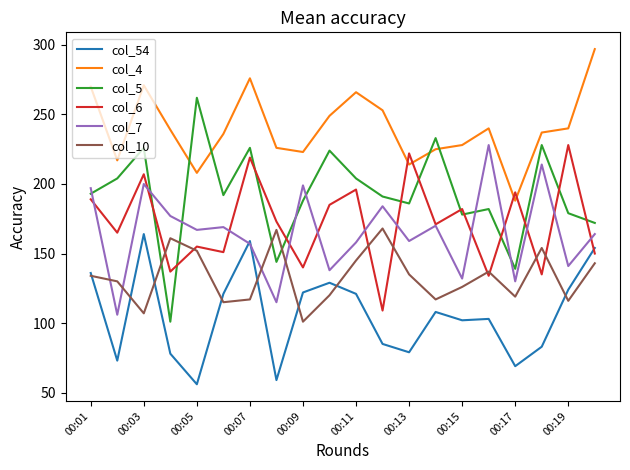

Which series has the largest total across all categories?

col_4